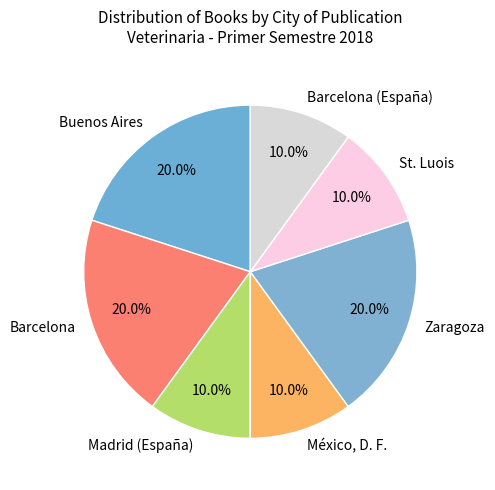

Is it true that Madrid (España) is 1% of the pie?

False